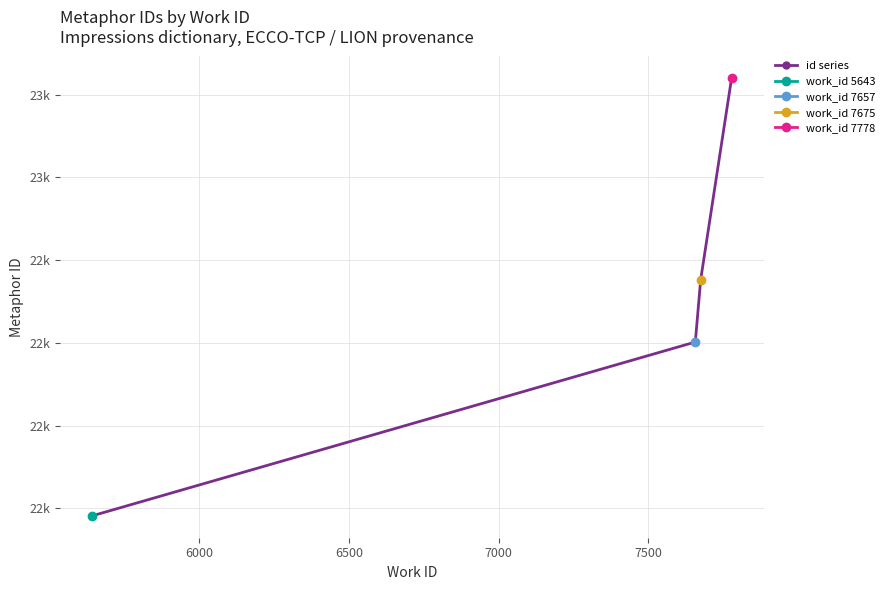

What is the minimum value shown in the chart?

22182